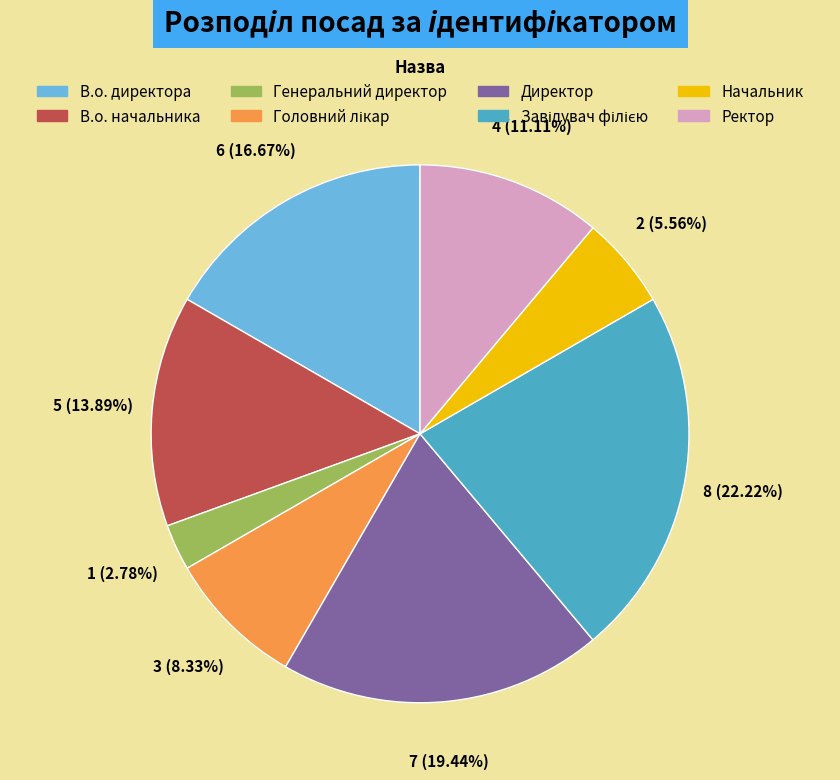

To the nearest percent, what is the average slice percentage?

12%